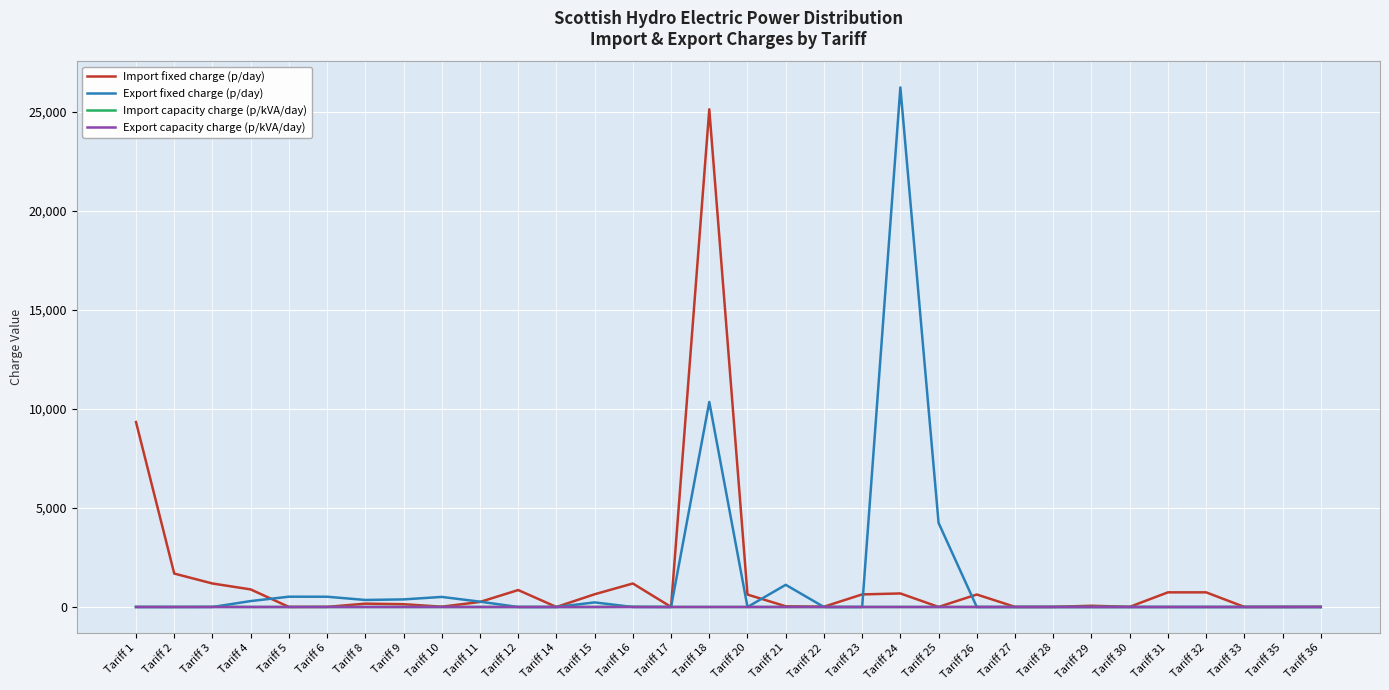

At which label is Import fixed charge (p/day) closest to 12561?

Tariff 1